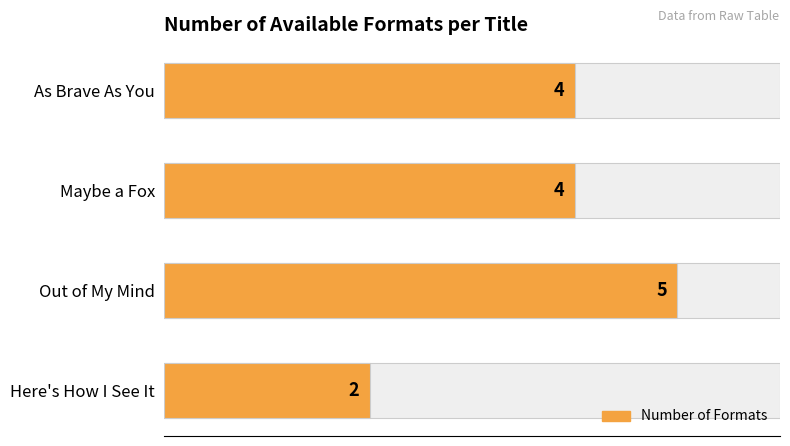

List the labels in order of value, largest first.

Out of My Mind, As Brave As You, Maybe a Fox, Here's How I See It